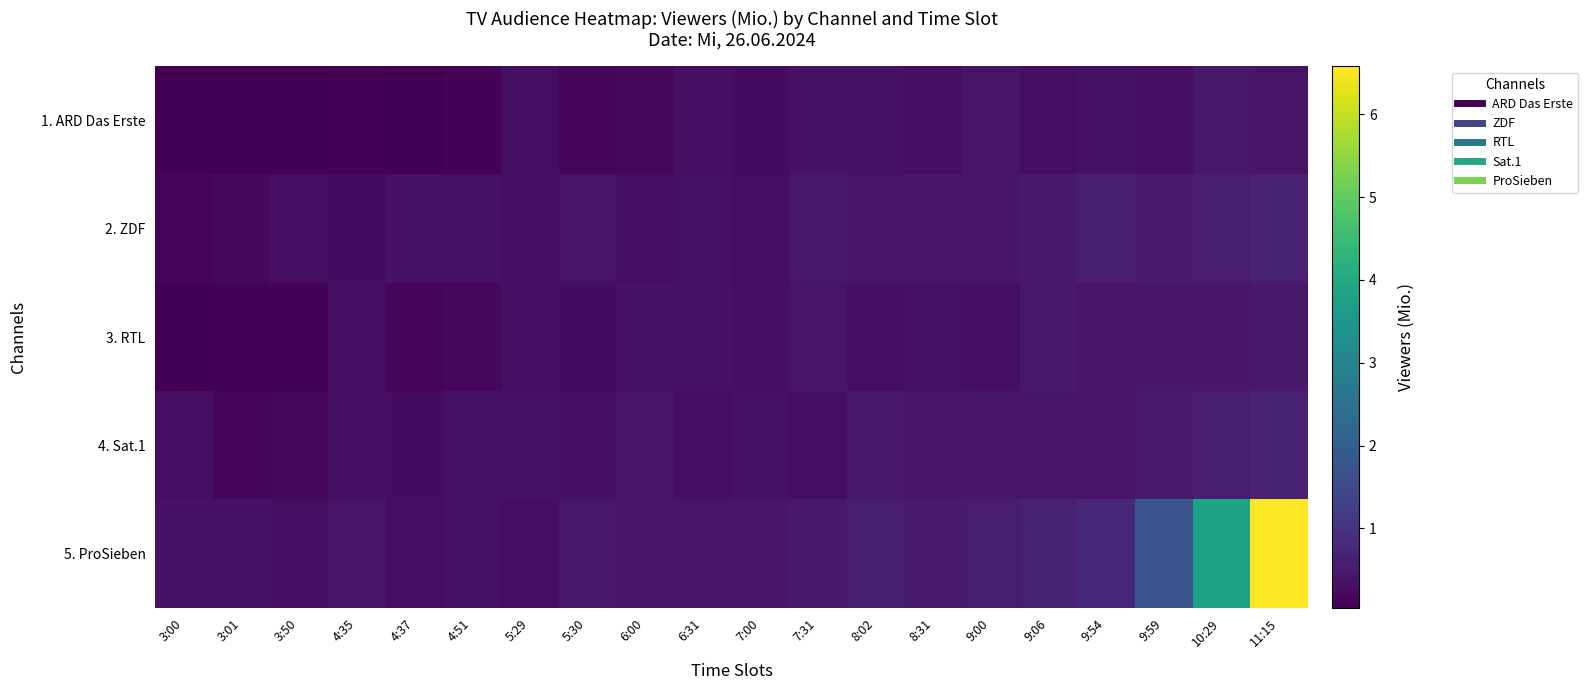

What is the spread (max minus min) of values at 7:00?

0.2